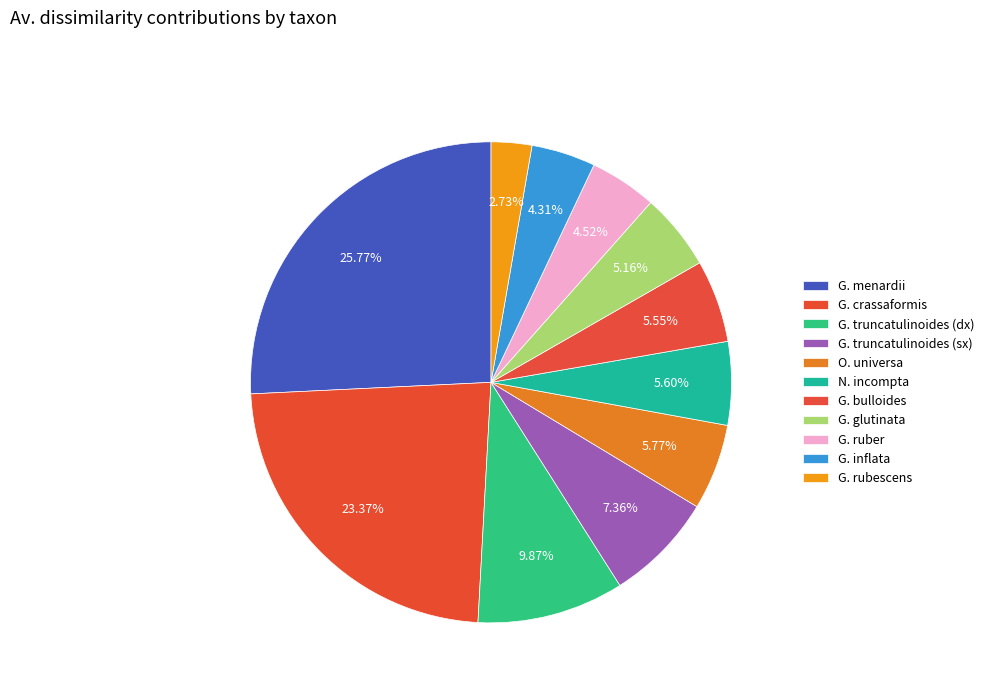

How many slices are in this pie chart?

11